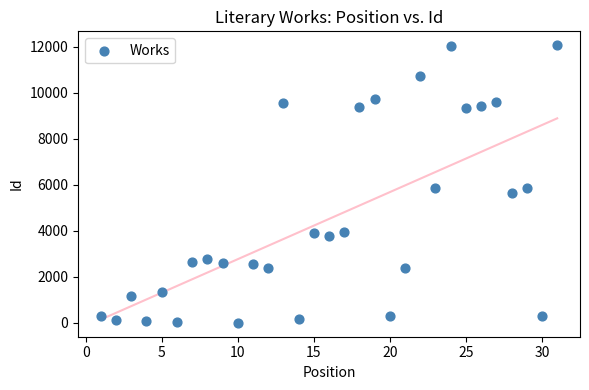

What is the range of Y values (max minus min)?

12069